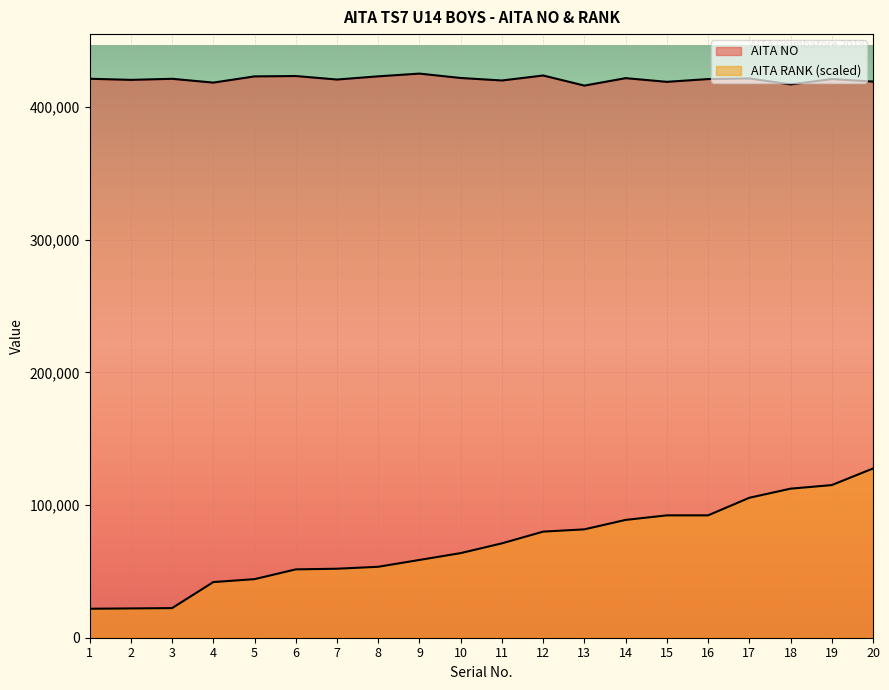

What is the difference between the maximum and minimum values in the AITA NO series?

9034.0